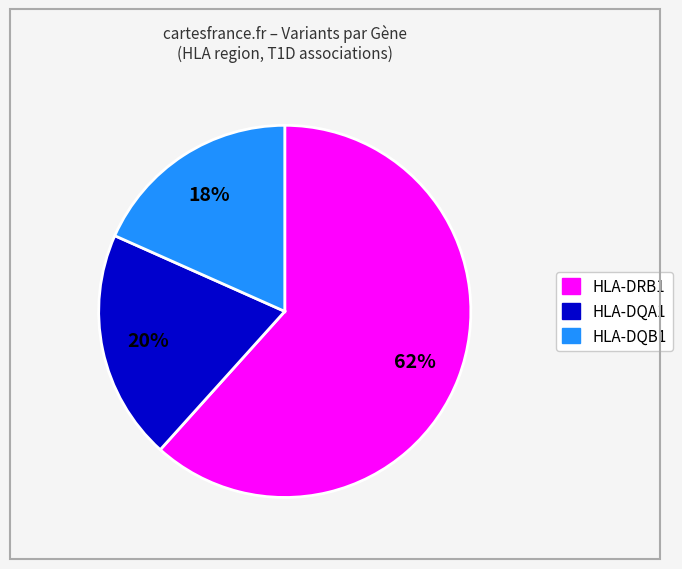

Combined, do HLA-DRB1 and HLA-DQB1 account for over 50%?

Yes